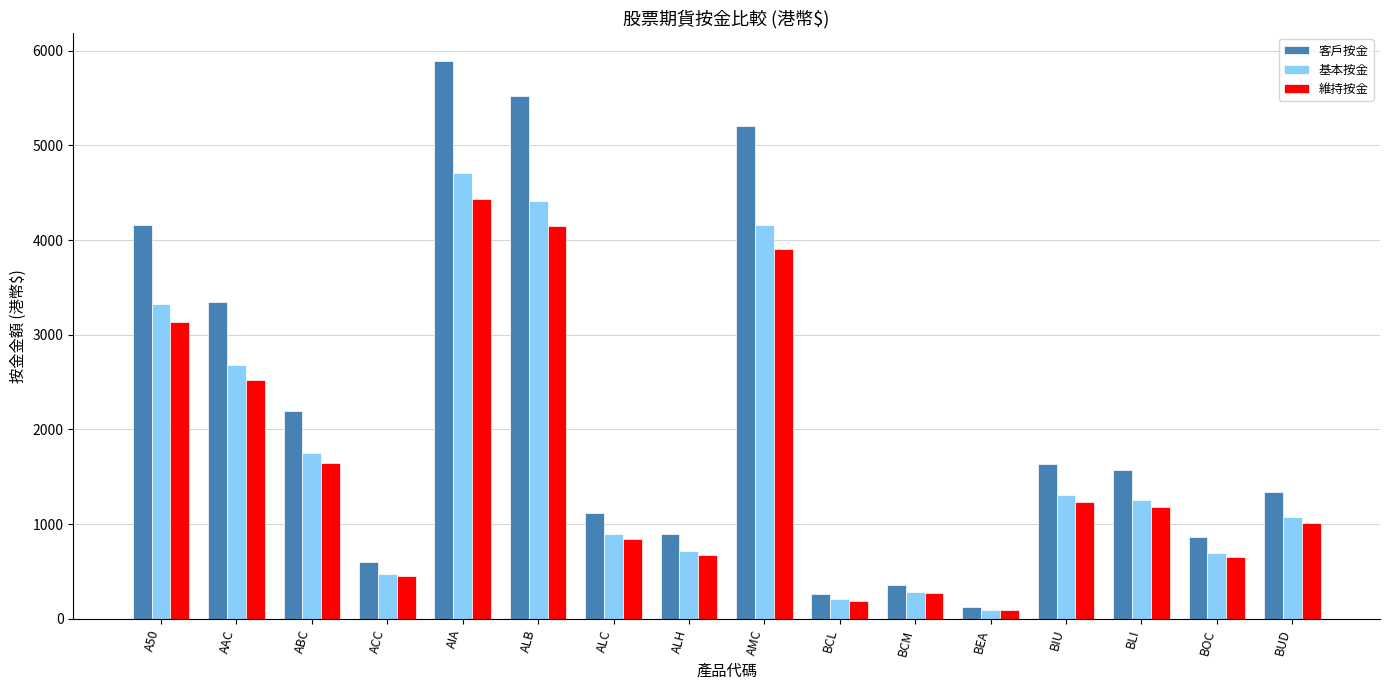

At which label is 基本按金 closest to 2405?

AAC